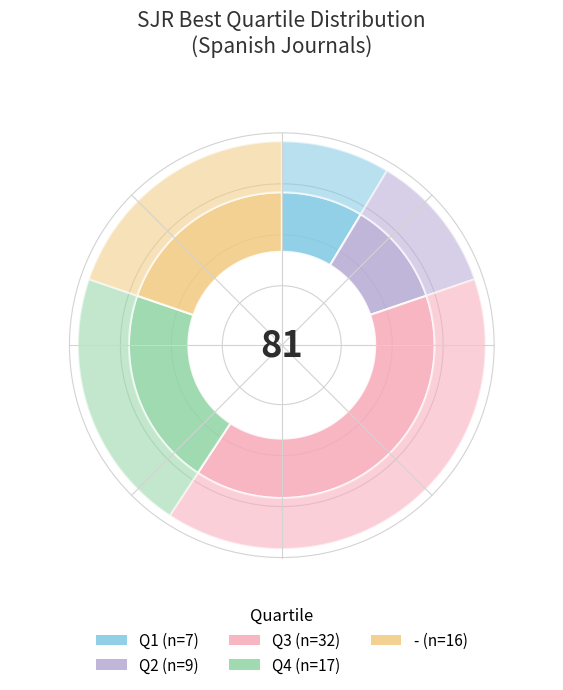

To the nearest percent, what percentage of the pie is Q1?

9%